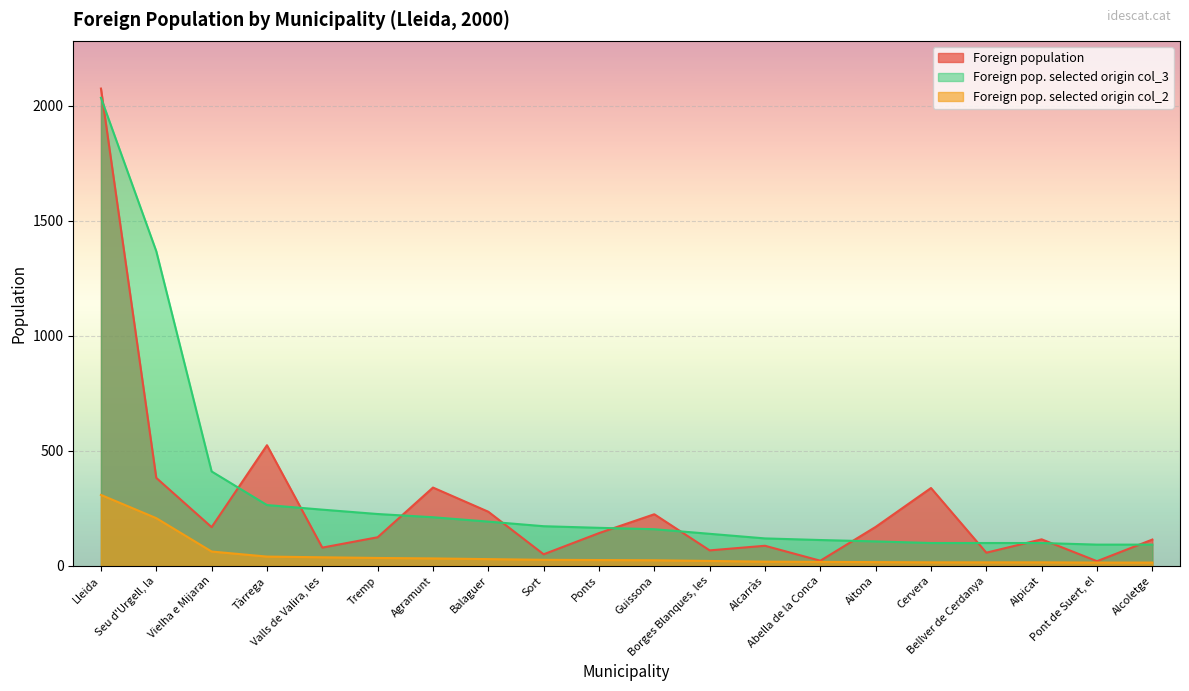

Between Sort and Aitona, which series saw the biggest shift?

Foreign population